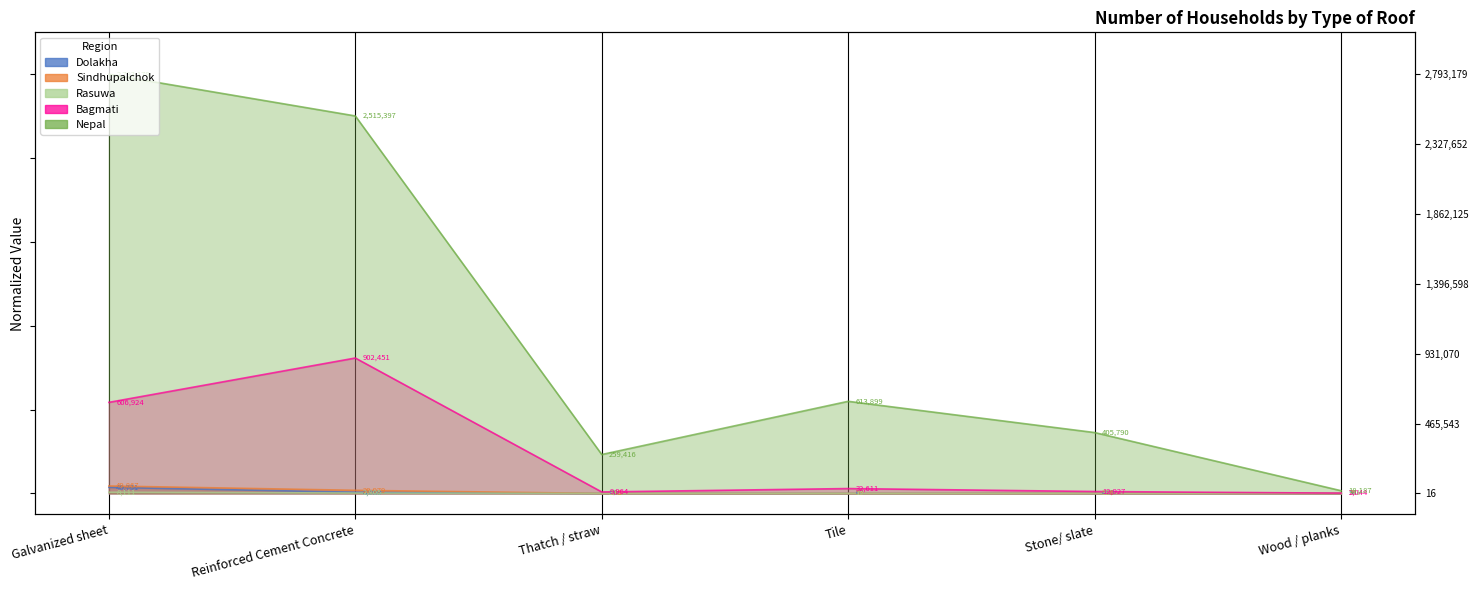

How many times do Dolakha and Sindhupalchok cross each other?

2